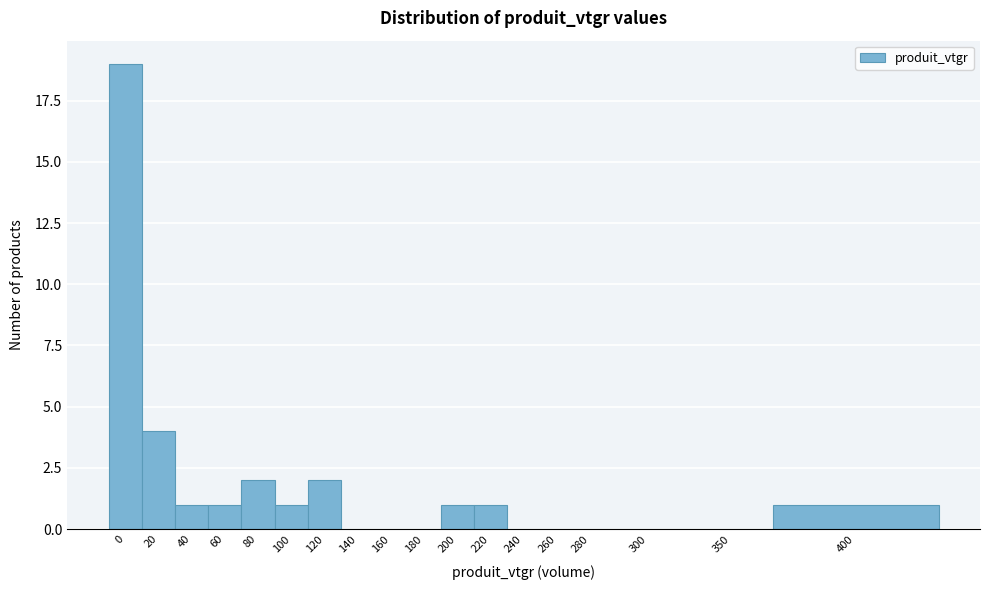

Reading left to right, extract all data points from this chart.

0=19	20=4	40=1	60=1	80=2	100=1	120=2	140=0	160=0	180=0	200=1	220=1	240=0	260=0	280=0	300=0	350=0	400=1